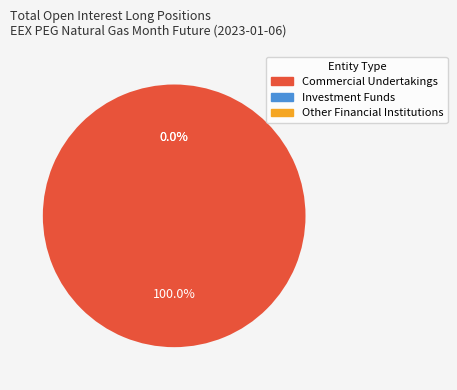

Which slice is the largest?

Commercial Undertakings